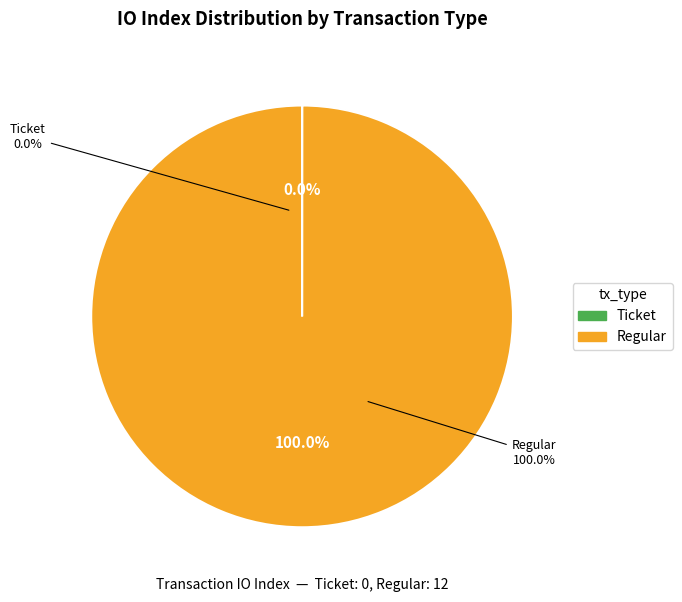

Rank the categories by value from highest to lowest.

Regular (io_index=12), Ticket (io_index=0)